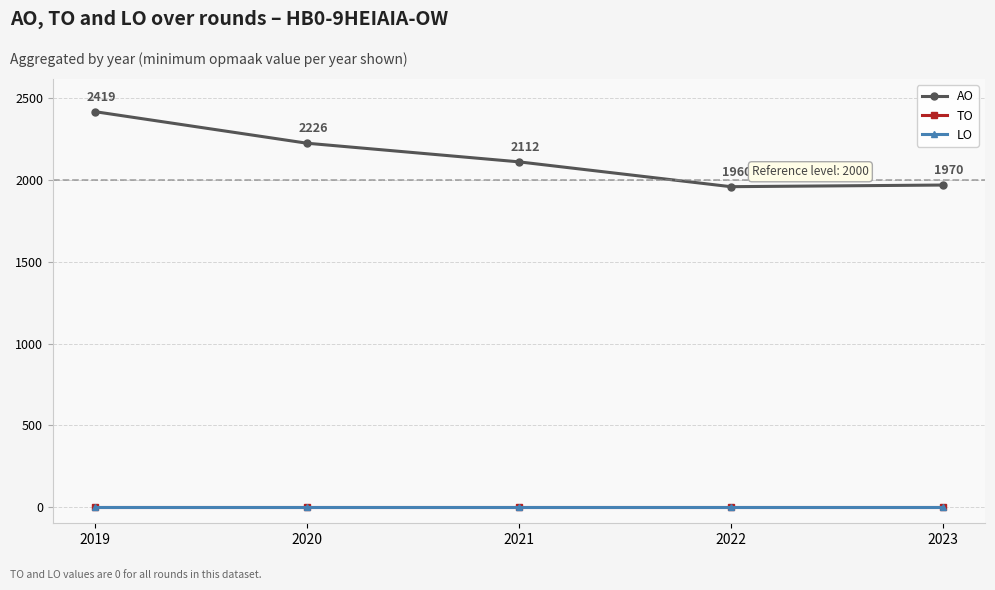

Reading right to left, what are all the values shown in this chart?

AO: 2023=1970	2022=1960	2021=2112	2020=2226	2019=2419
TO: 2023=0	2022=0	2021=0	2020=0	2019=0
LO: 2023=0	2022=0	2021=0	2020=0	2019=0